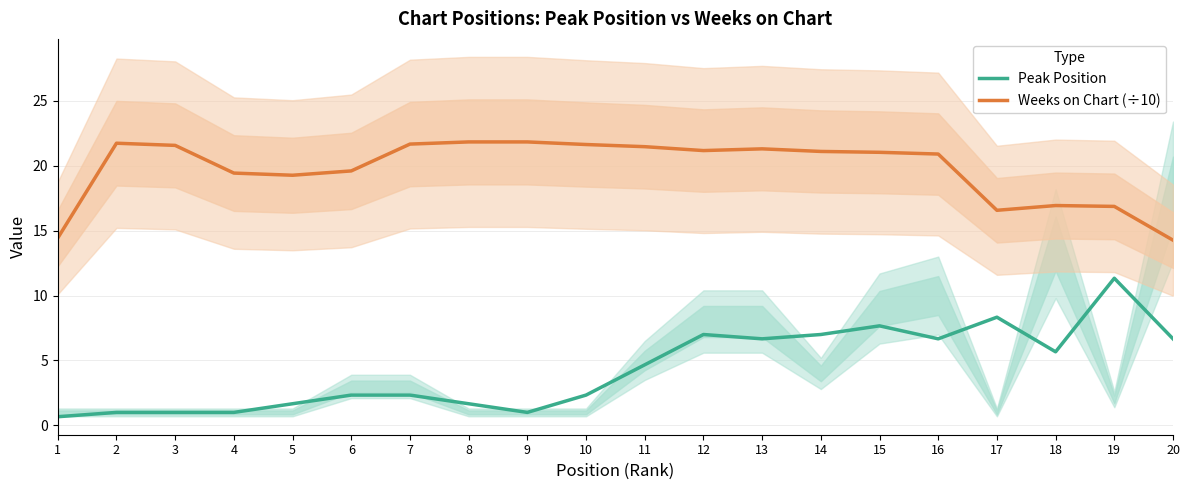

True or false: Peak Position and Weeks on Chart (÷10) cross at least once.

False